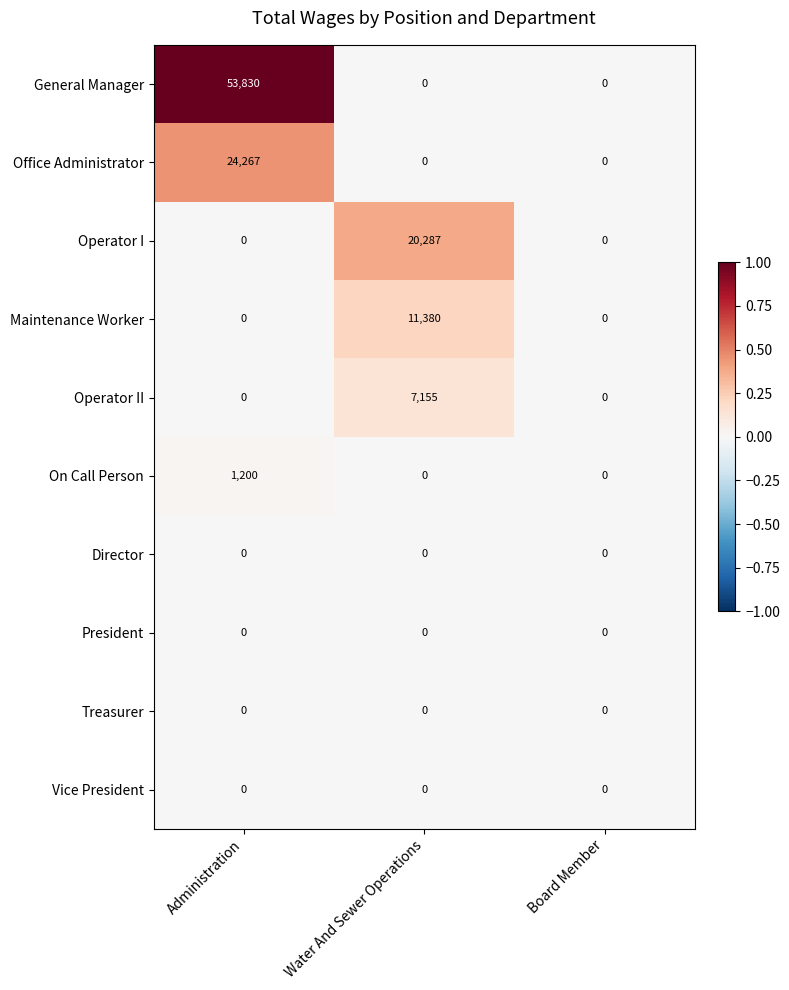

Between Water And Sewer Operations and Board Member, which series saw the biggest shift?

Operator I